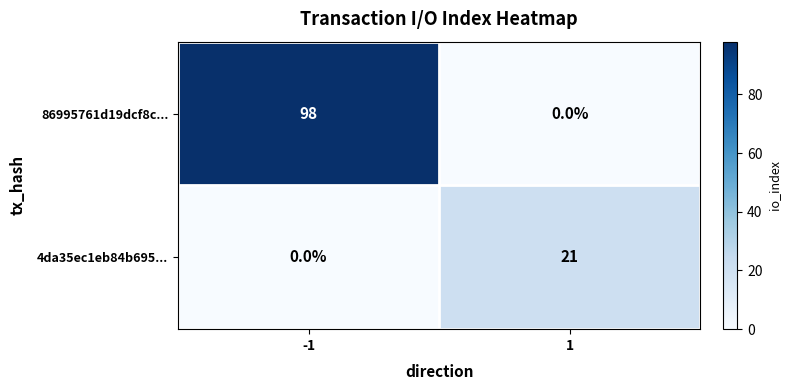

Count the number of data series in this chart.

2